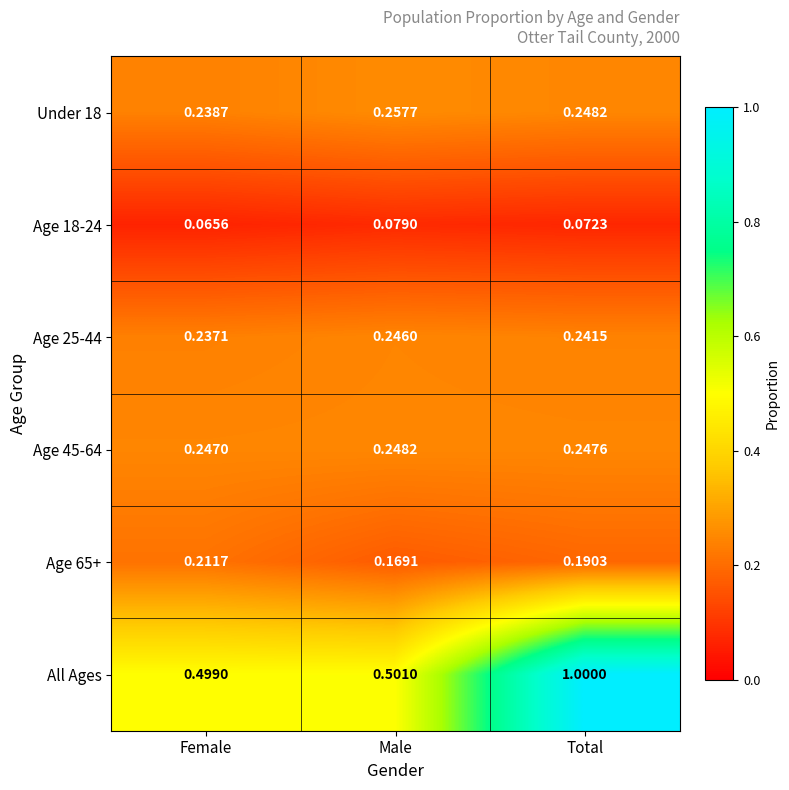

Is the value of Under 18 at Total greater than the value of Age 45-64 at Total?

Yes